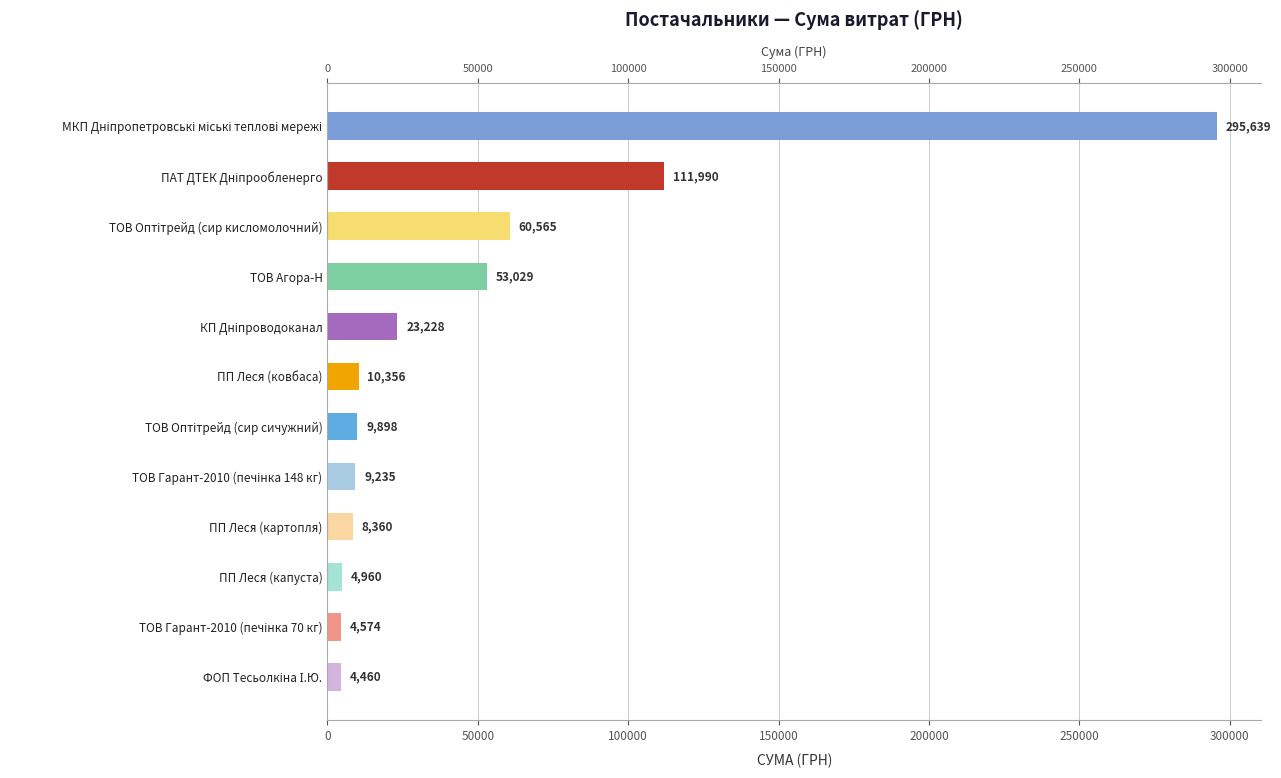

How many bars are there in total?

12